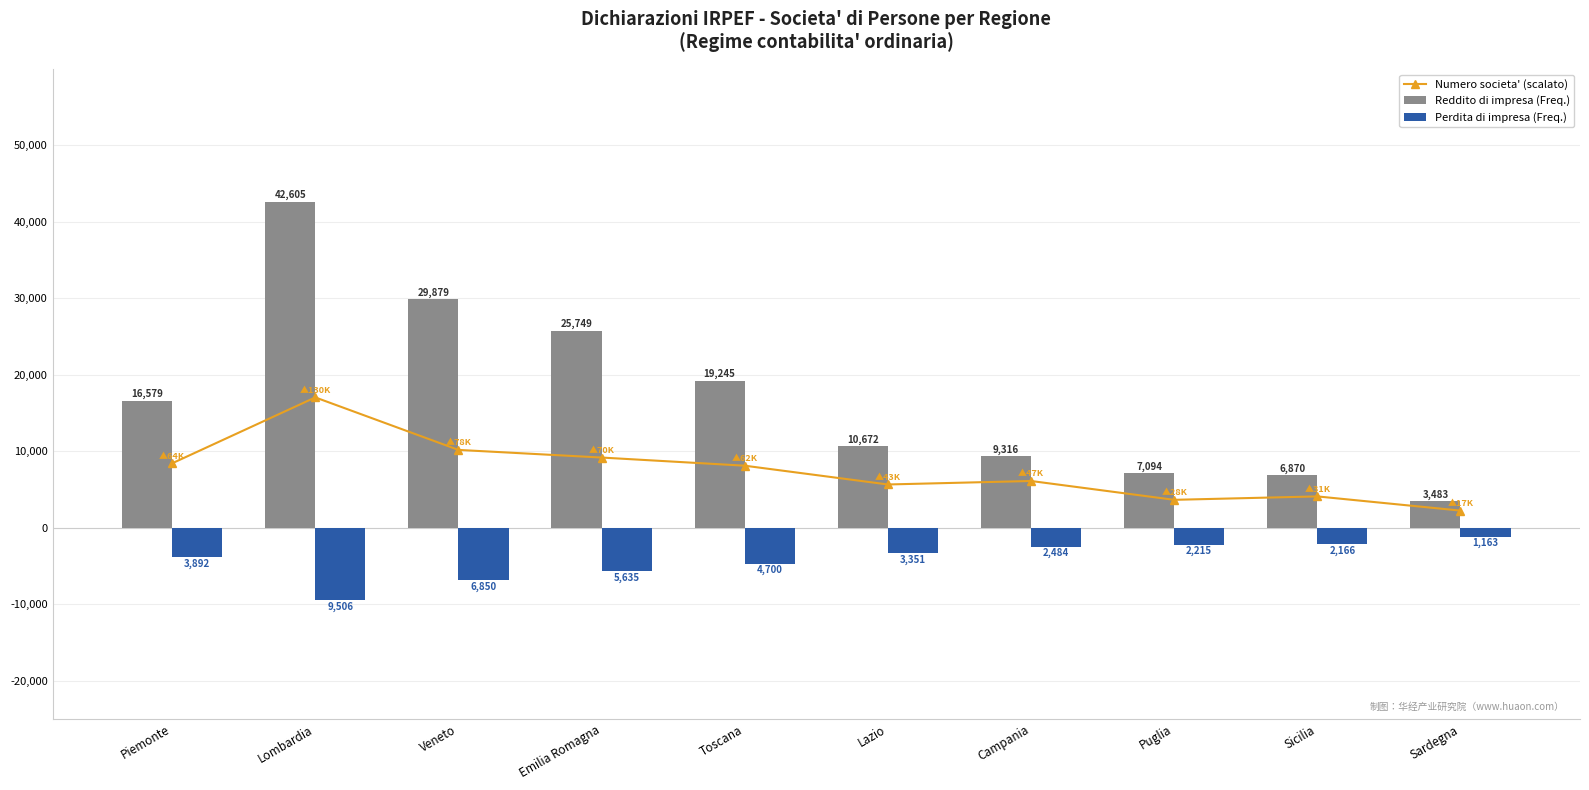

What is the spread (max minus min) of values at Toscana?

23945.0